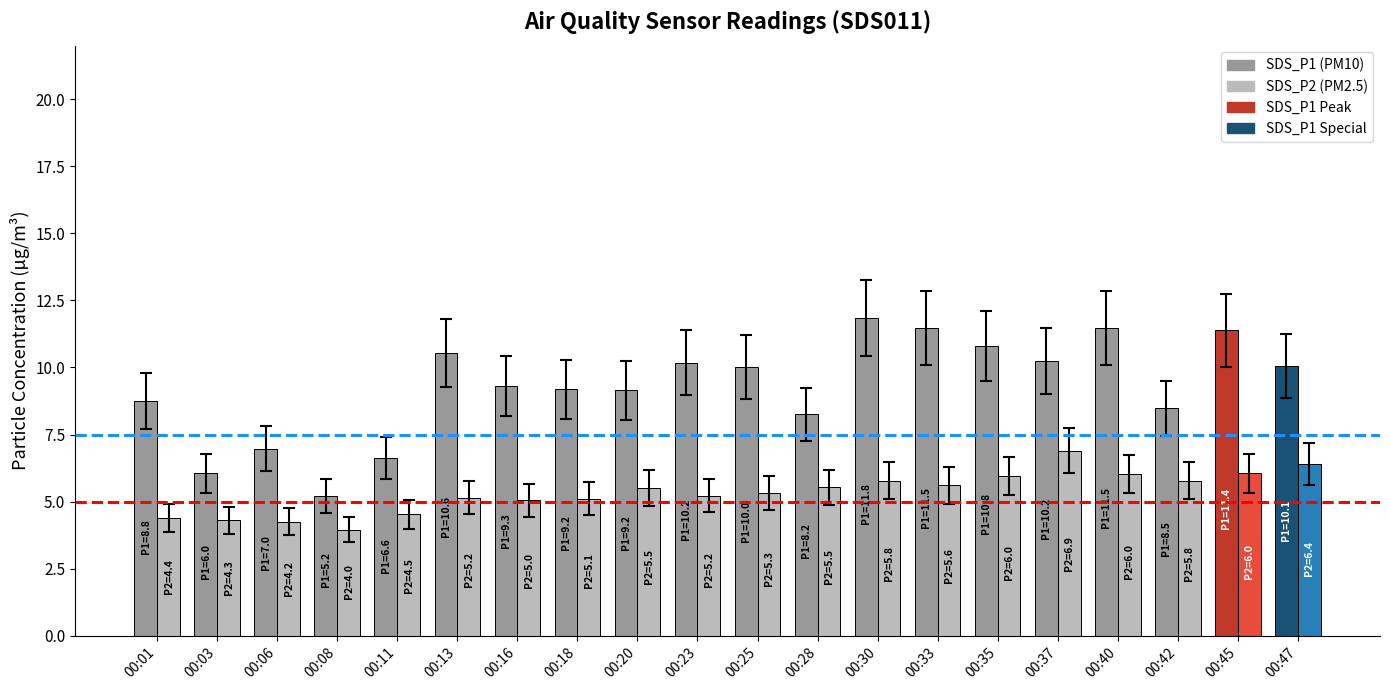

What is the total value across all series at 00:23?

15.4